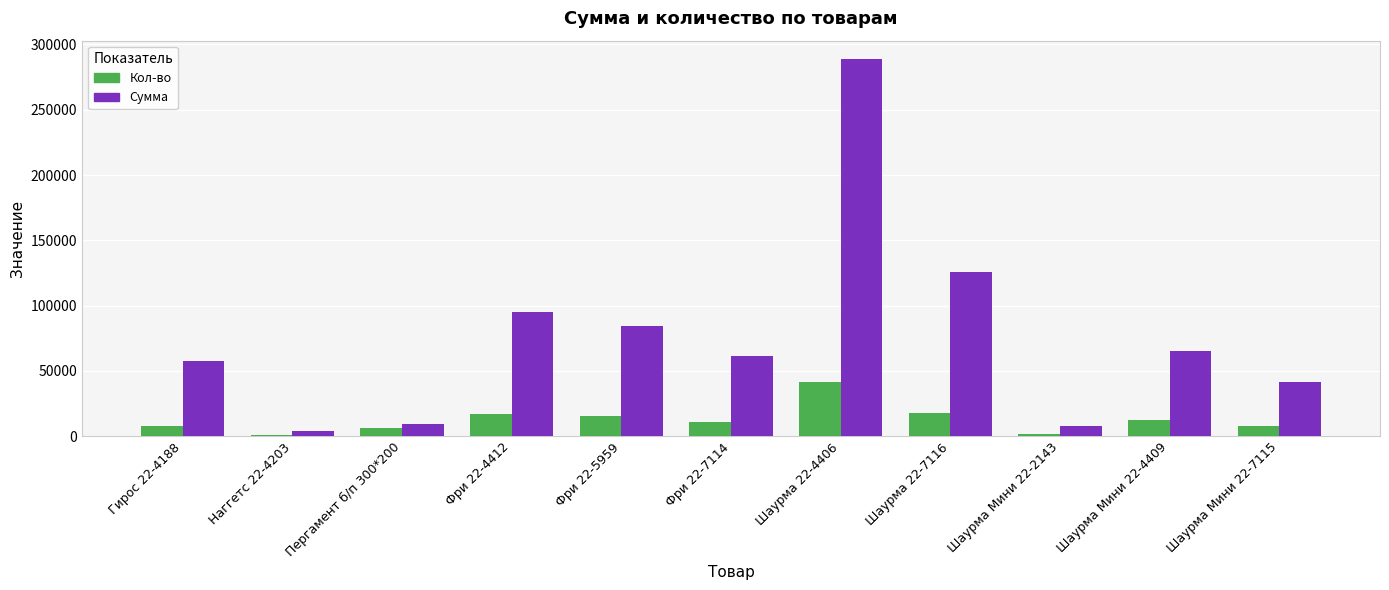

How many series are shown in this chart?

2